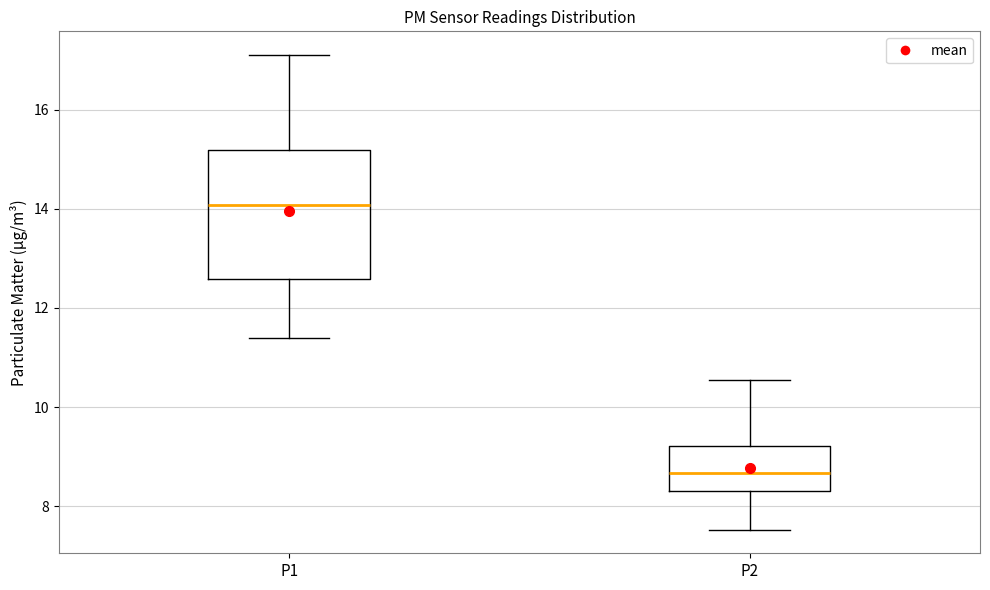

Reading left to right, transcribe this box plot: for each box, give where its median line is, the range the box spans, and where its two whiskers end, as read against the y-axis. The values are not printed on the chart, so give them approximately, as read against the axis.

P1: median 14.0, box 12.6 to 15.2, whiskers 11.4 to 17.2
P2: median 8.6, box 8.4 to 9.2, whiskers 7.6 to 10.6